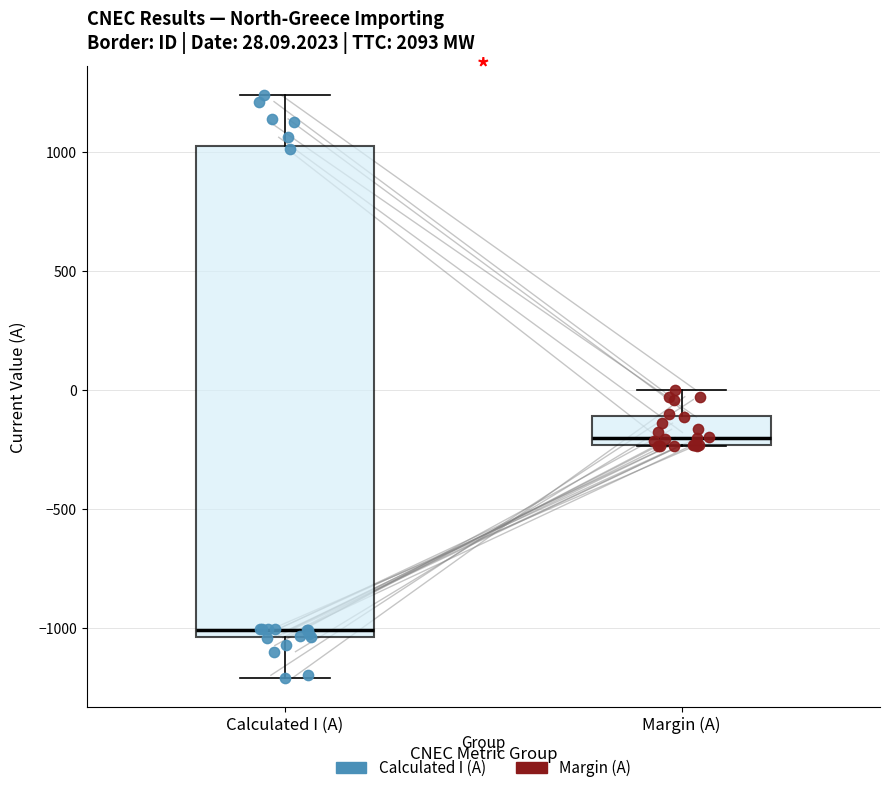

Which box's median line is the lowest?

Calculated I (A)